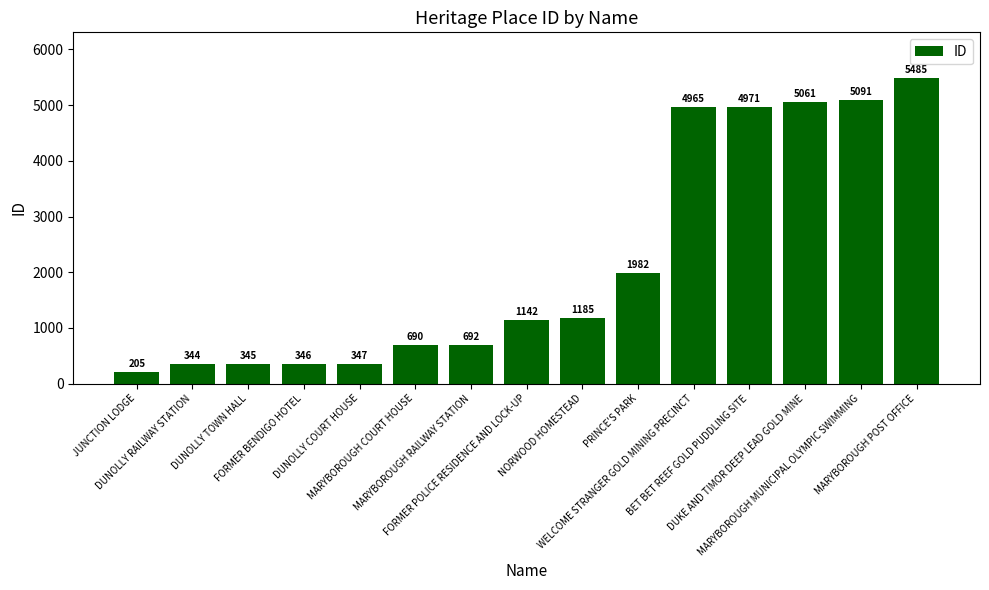

What is the maximum value shown in the chart?

5485